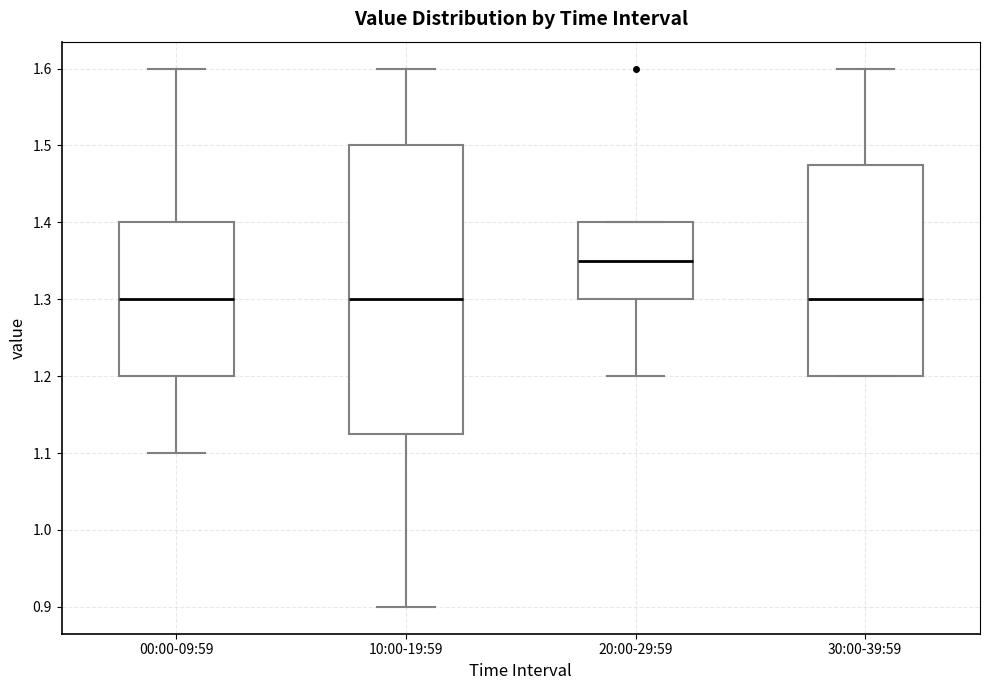

Reading left to right, read every box against the y-axis: the position of its median line, the range the box covers, and the ends of its whiskers. The values are not printed on the chart, so give them approximately, as read against the axis.

00:00-09:59: median 1.30, box 1.20 to 1.40, whiskers 1.10 to 1.60
10:00-19:59: median 1.30, box 1.13 to 1.50, whiskers 0.90 to 1.60
20:00-29:59: median 1.35, box 1.30 to 1.40, whiskers 1.20 to 1.40
30:00-39:59: median 1.30, box 1.20 to 1.48, whiskers 1.20 to 1.60